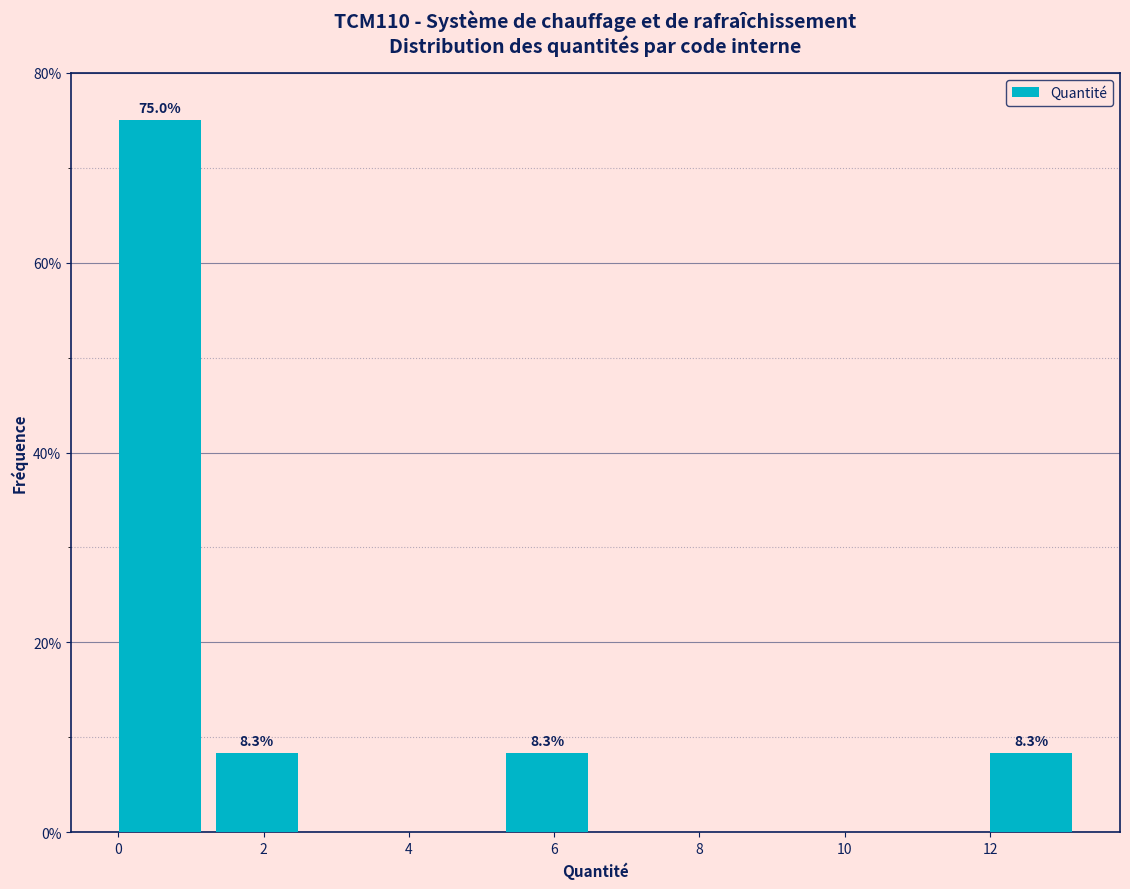

Over which range of the x-axis is the bar tallest?

0.0 to 1.4